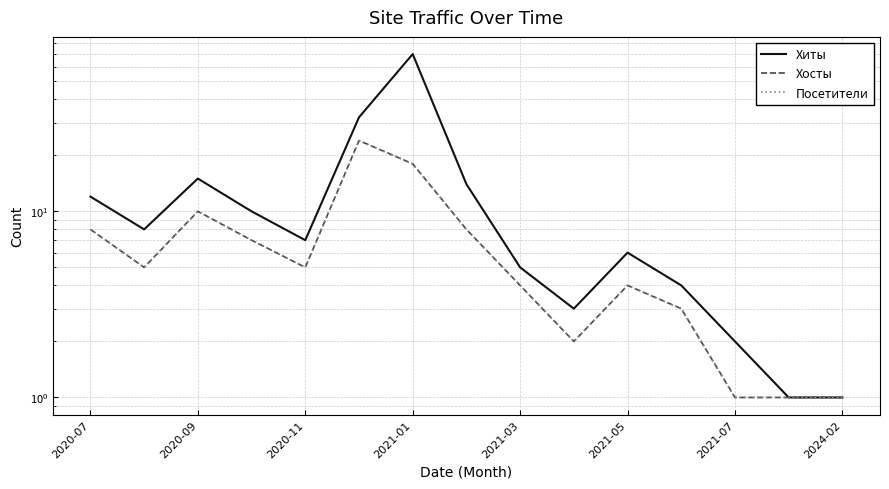

Reading left to right, extract all data points from this chart.

Хиты: 12	8	15	10	7	32	70	14	5	3	6	4	2	1	1
Хосты: 8	5	10	7	5	24	18	8	4	2	4	3	1	1	1
Посетители: 8	5	10	7	5	24	18	8	4	2	4	3	1	1	1